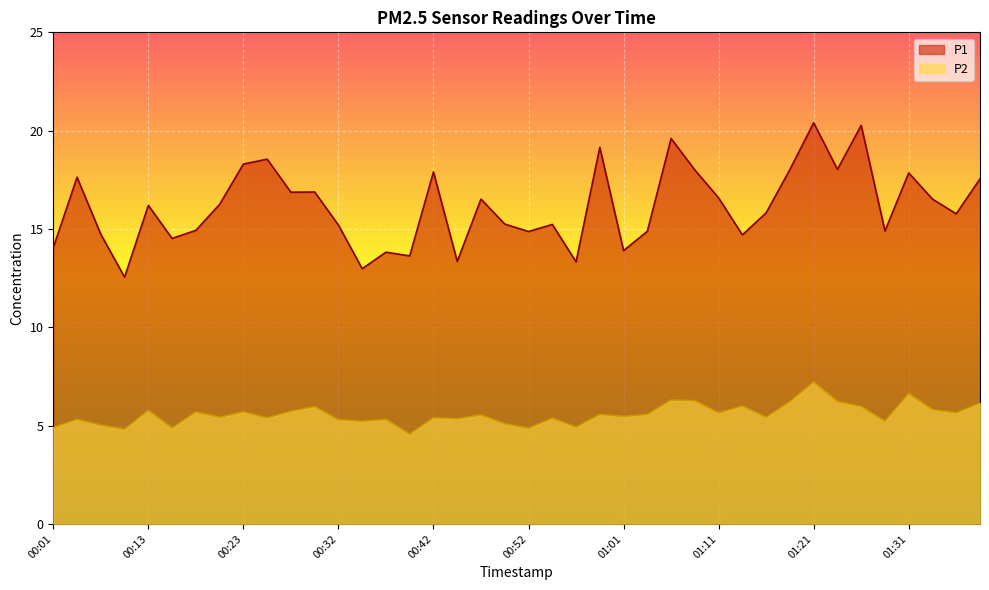

What is the sum of all P2 values?

223.0